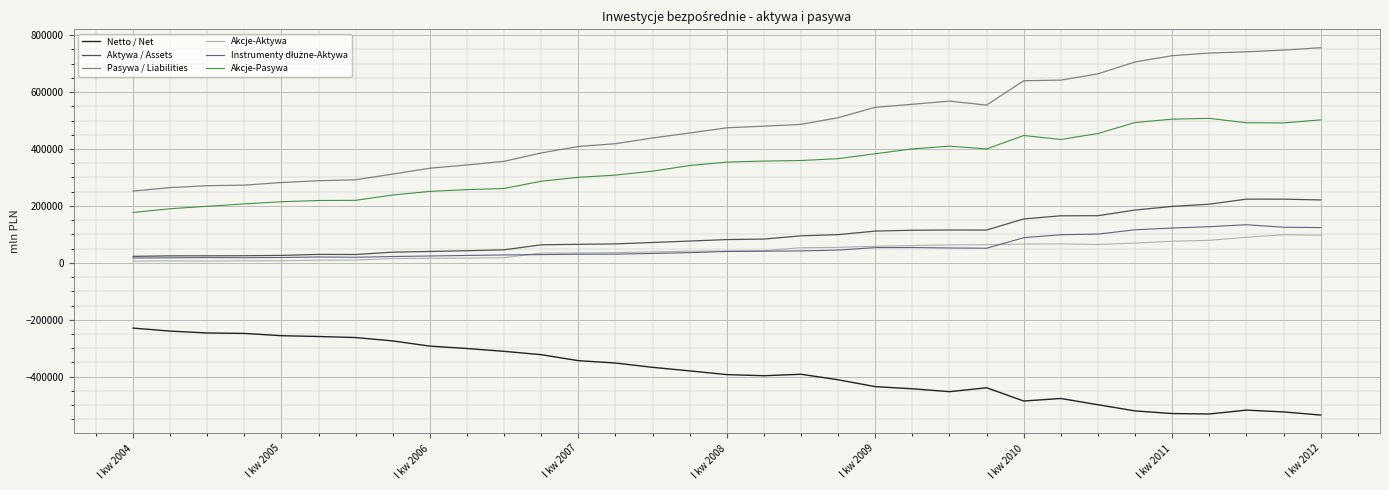

What is the smallest value displayed?

-535022